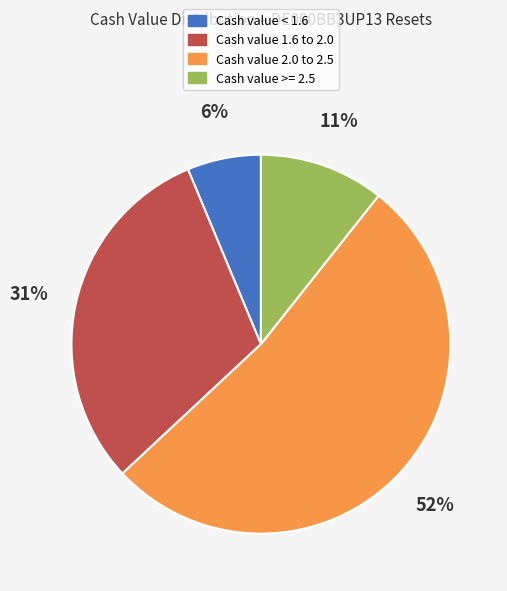

How many slices are in this pie chart?

4